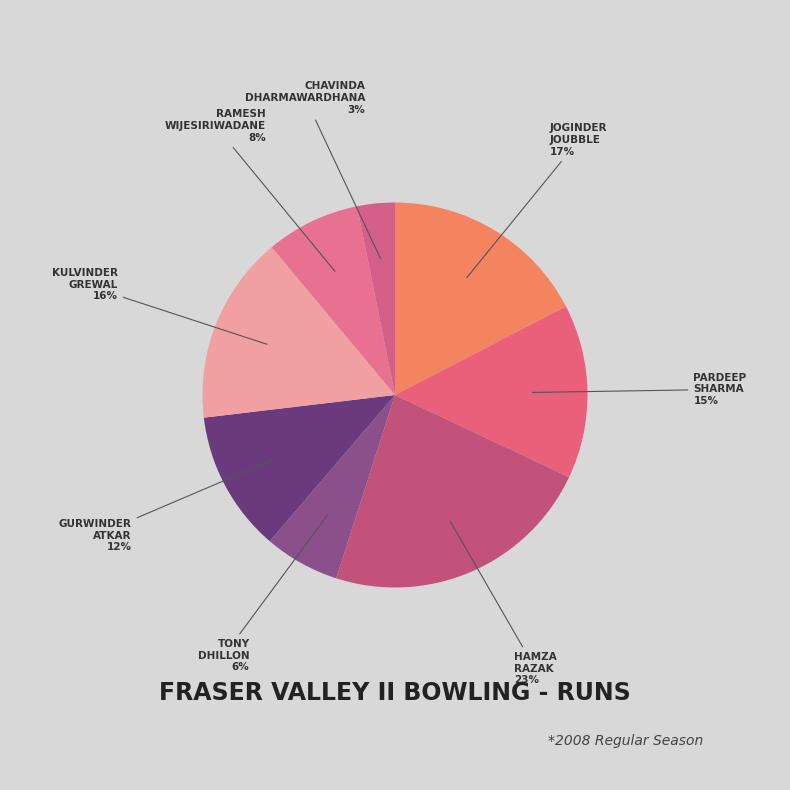

To the nearest percent, what is the difference between the largest and smallest slice percentages?

20%